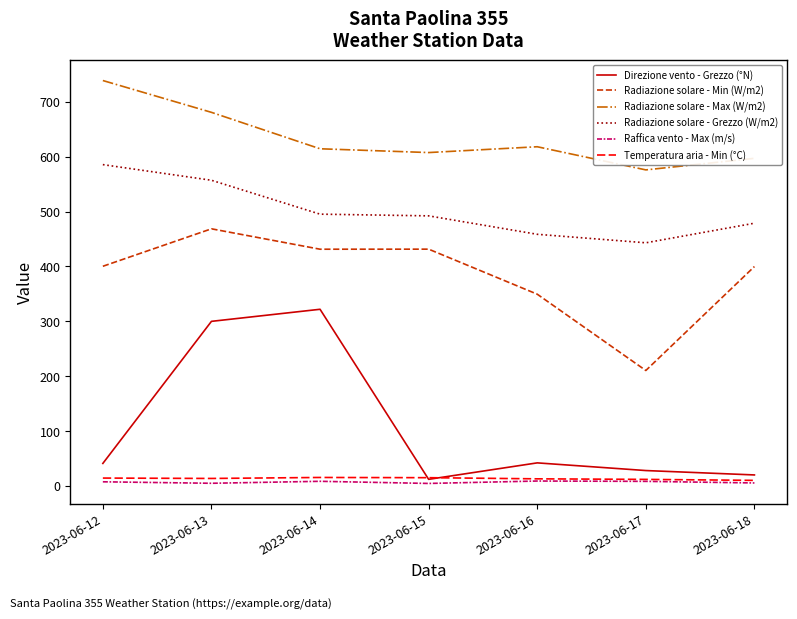

Between 2023-06-13 and 2023-06-16, which series saw the biggest shift?

Direzione vento - Grezzo (°N)